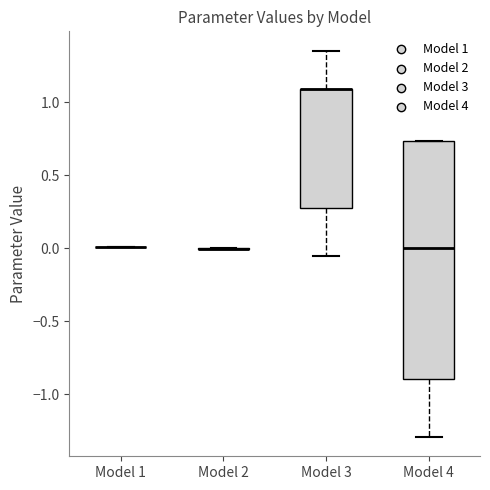

Reading left to right, read every box against the y-axis: the position of its median line, the range the box covers, and the ends of its whiskers. The values are not printed on the chart, so give them approximately, as read against the axis.

Model 1: box collapsed to a line at 0.00, whiskers 0.00 to 0.00
Model 2: box collapsed to a line at 0.00, whiskers 0.00 to 0.00
Model 3: median 1.10 (drawn on the box's upper edge), box 0.25 to 1.10, whiskers -0.05 to 1.35
Model 4: median 0.00, box -0.90 to 0.75, whiskers -1.30 to 0.75